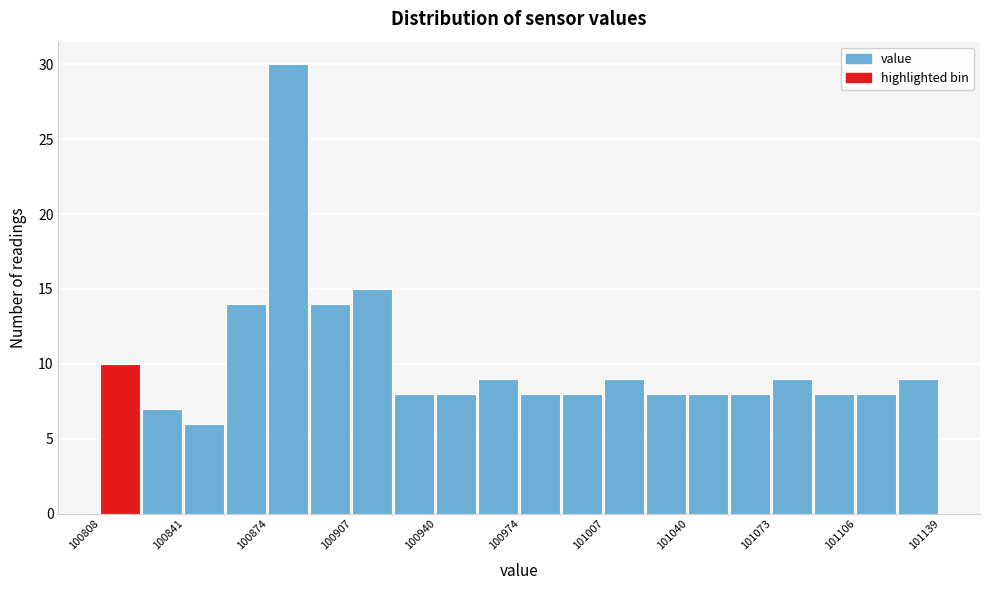

Read against the x-axis, roughly where is the centre of the tallest bar?

100880